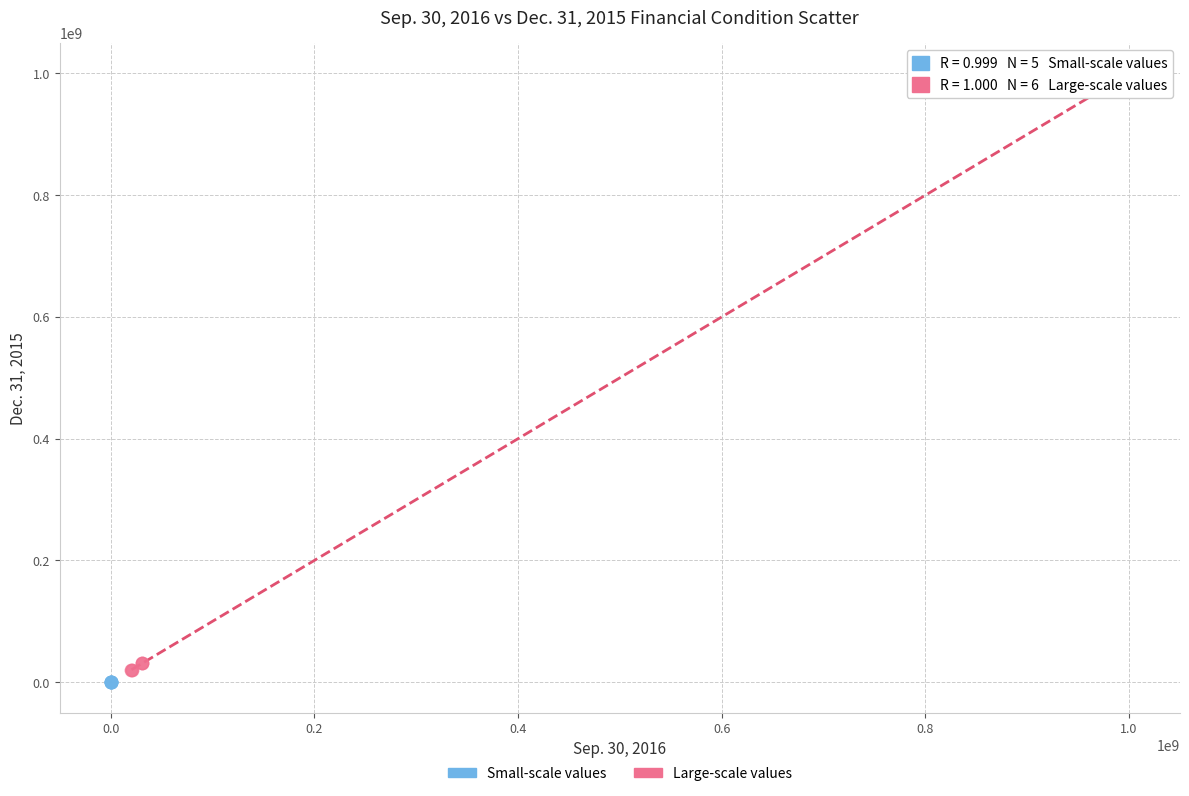

What are all the series names shown in the legend?

Small-scale values, Large-scale values